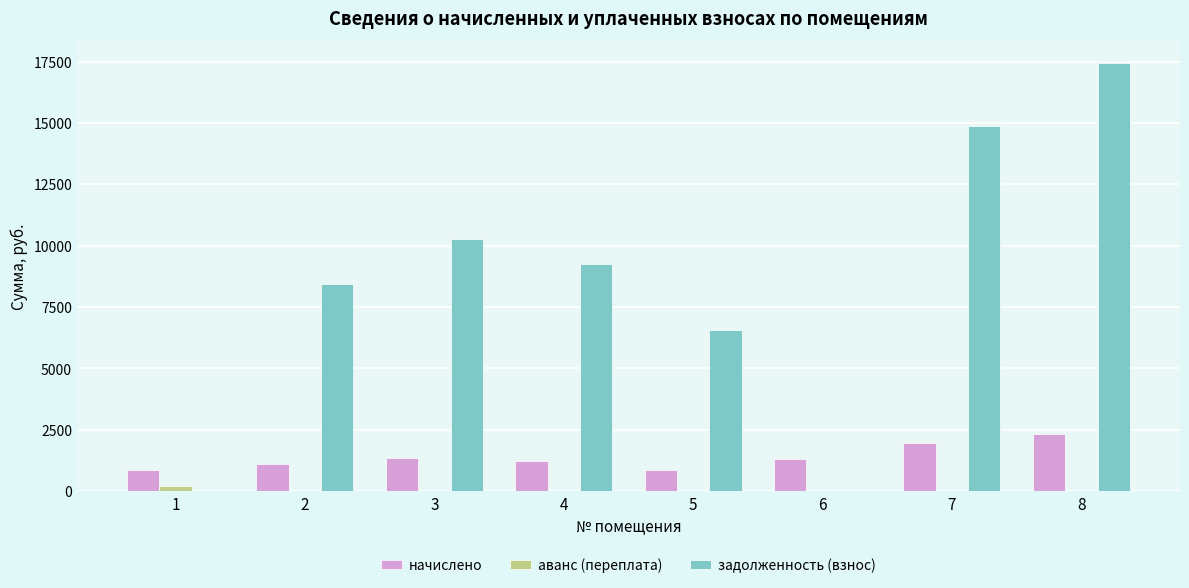

What is the spread (max minus min) of values at 5?

6574.1